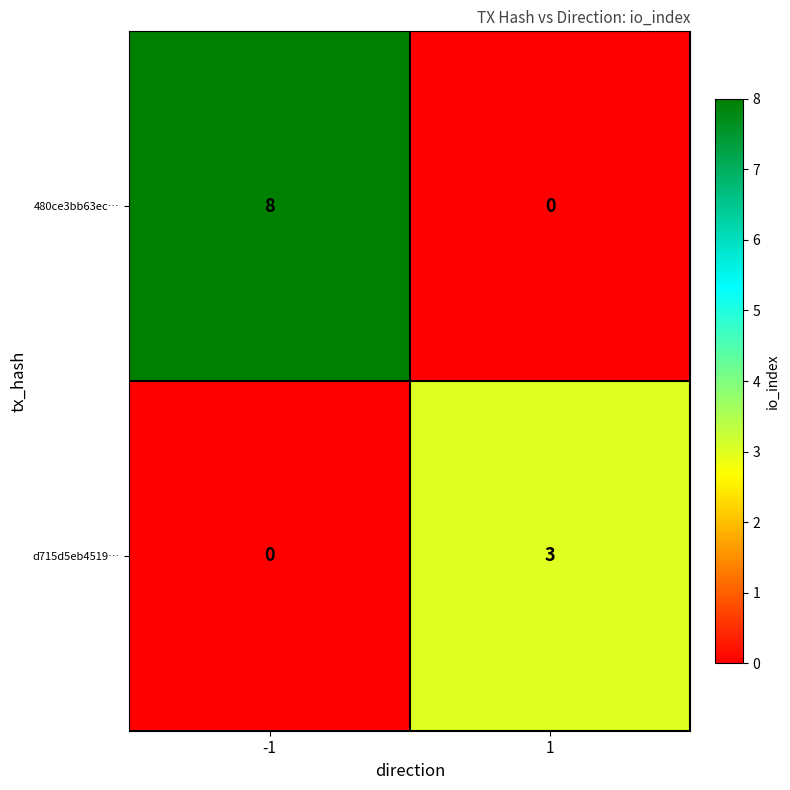

Which series has the largest range (max minus min)?

480ce3bb63ec…